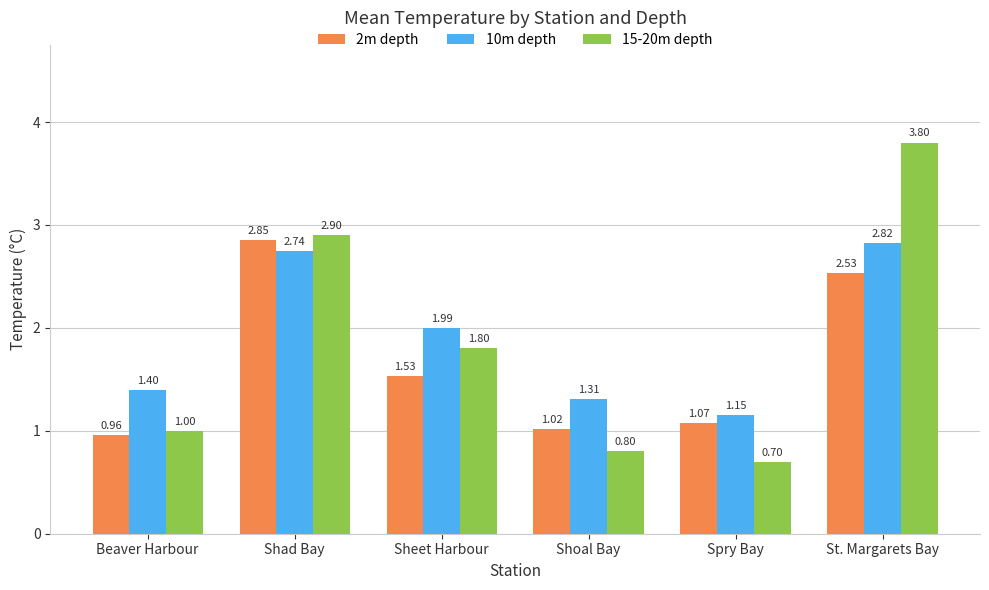

Which series has the widest spread of values?

15-20m depth